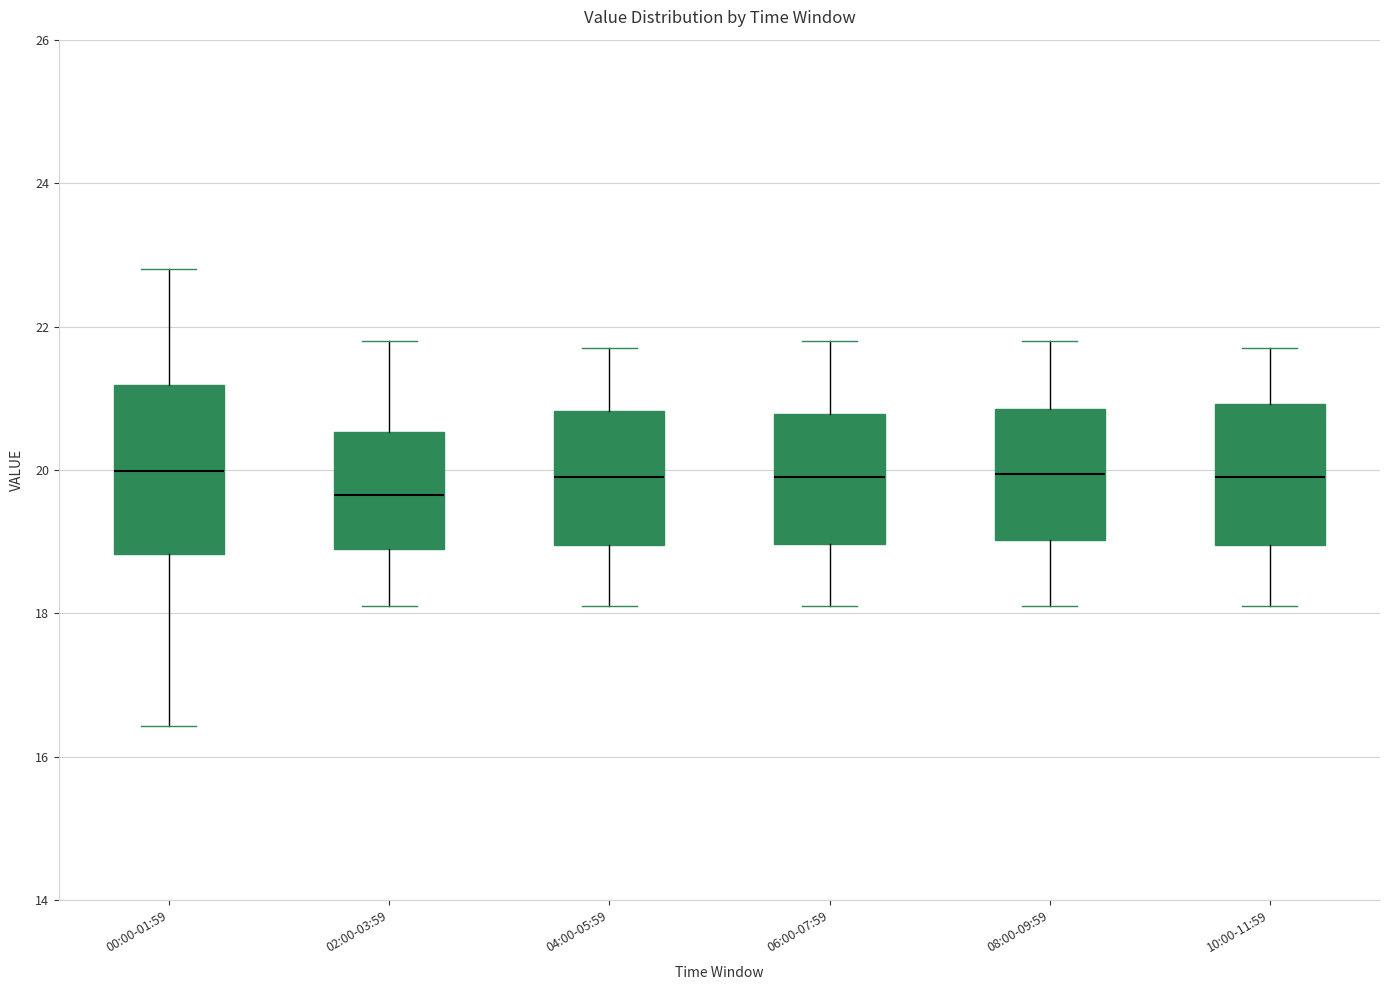

Where does the median line of the box for 10:00-11:59 sit on the y-axis? The values are not printed on the chart, so give them approximately, as read against the axis.

20.0